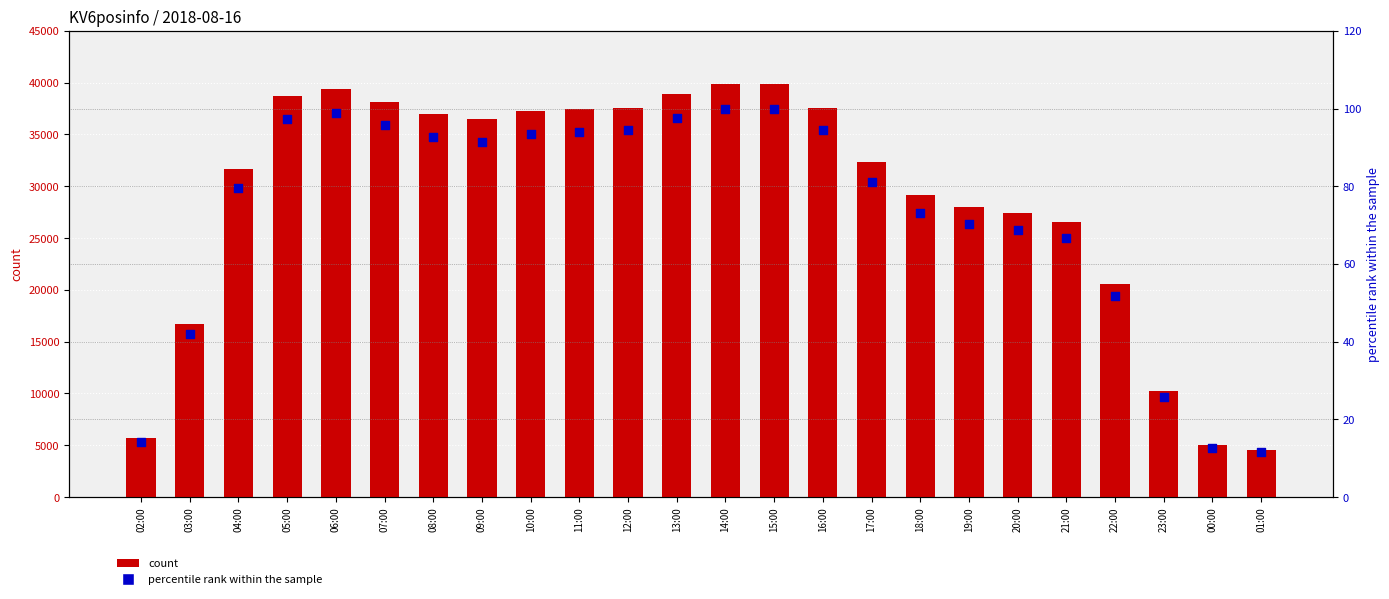

What is the total value across all series at 23:00?

10284.8